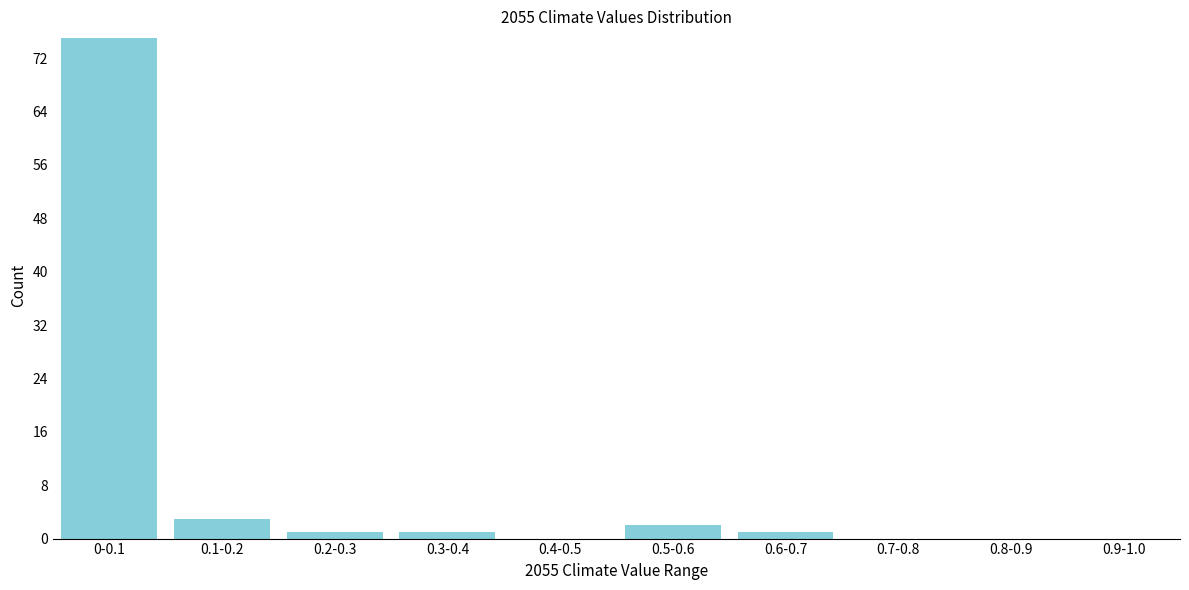

Reading left to right, what are all the values shown in this chart?

0-0.1=75	0.1-0.2=3	0.2-0.3=1	0.3-0.4=1	0.4-0.5=0	0.5-0.6=2	0.6-0.7=1	0.7-0.8=0	0.8-0.9=0	0.9-1.0=0